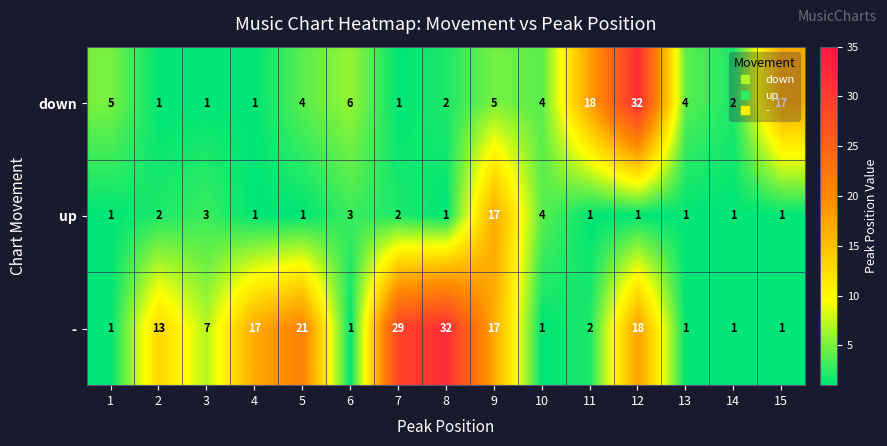

Between 4 and 11, which series saw the biggest shift?

down